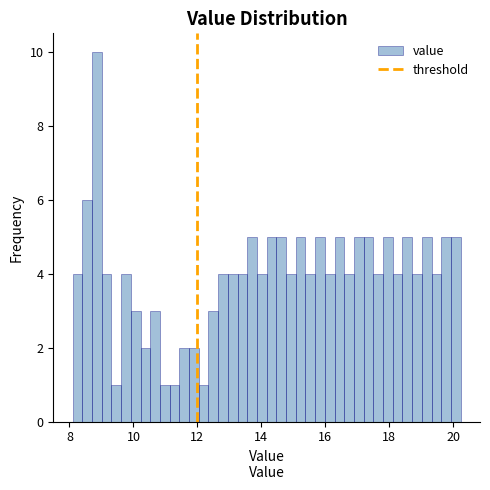

Read against the x-axis, roughly where is the centre of the tallest bar?

8.8